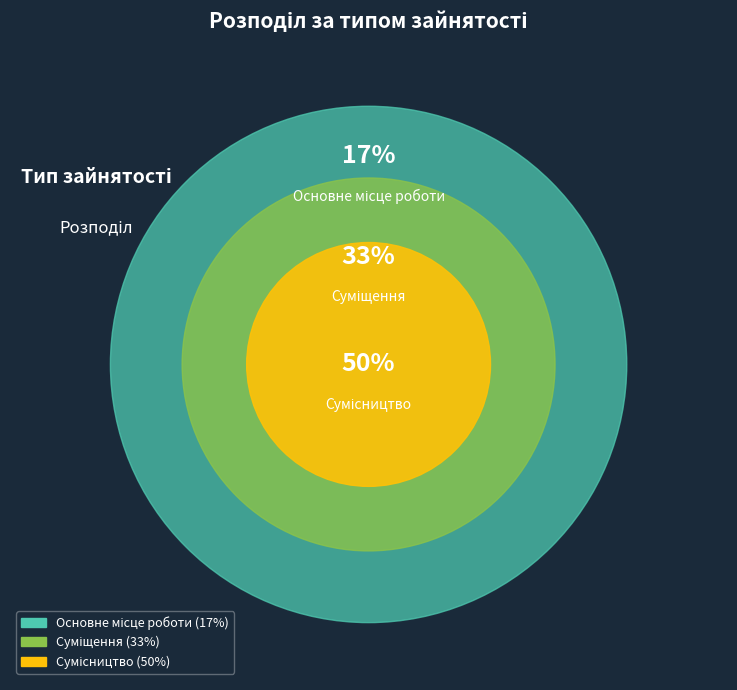

Is there a majority slice in this chart?

No